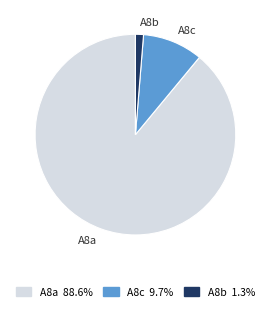

Which slice is the smallest?

A8b